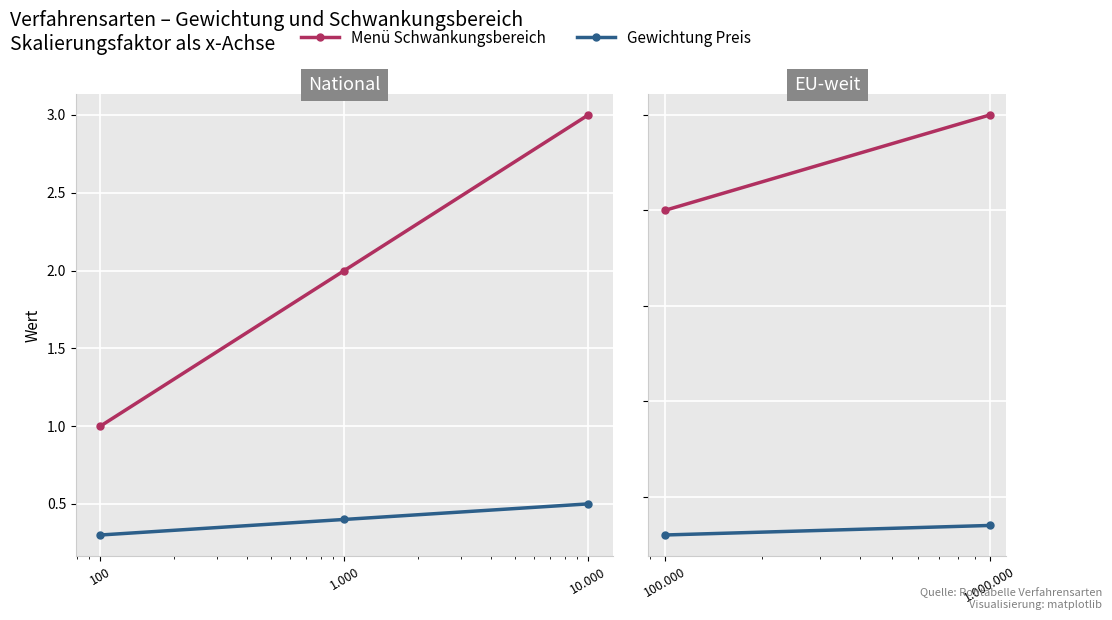

Which series has the widest spread of values?

Menü Schwankungsbereich